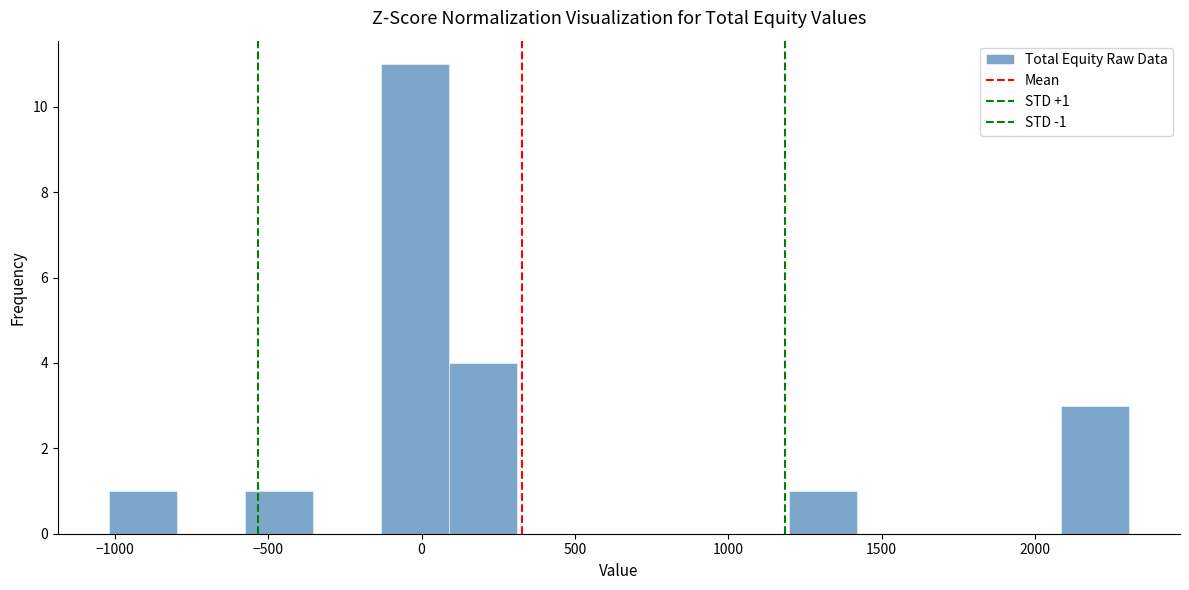

Over which range of the x-axis is the bar tallest?

-150 to 100